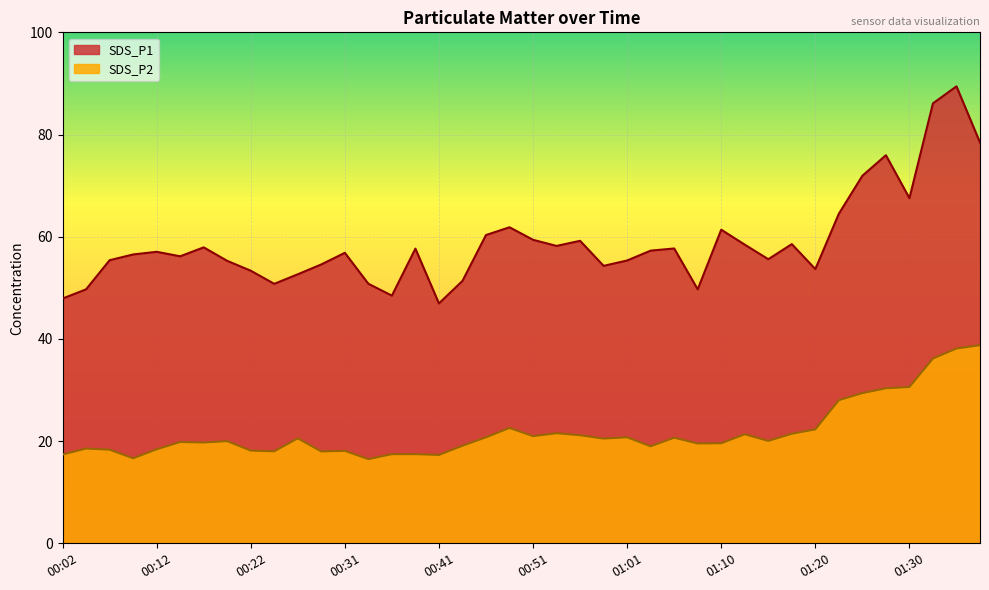

Reading left to right, what are all the values shown in this chart?

SDS_P1: 47.9	49.7	55.4	56.5	57.0	56.2	57.9	55.3	53.4	50.8	52.6	54.6	56.9	50.8	48.5	57.7	47.0	51.4	60.3	61.9	59.4	58.2	59.2	54.3	55.4	57.3	57.7	49.7	61.4	58.5	55.6	58.5	53.7	64.5	71.9	76.0	67.5	86.1	89.4	78.4
SDS_P2: 17.4	18.6	18.3	16.6	18.4	19.8	19.7	20.0	18.1	18.0	20.6	18.0	18.1	16.5	17.4	17.4	17.3	19.1	20.8	22.6	21.0	21.6	21.1	20.5	20.8	19.0	20.7	19.6	19.6	21.4	20.1	21.4	22.3	28.0	29.4	30.4	30.6	36.2	38.1	38.8